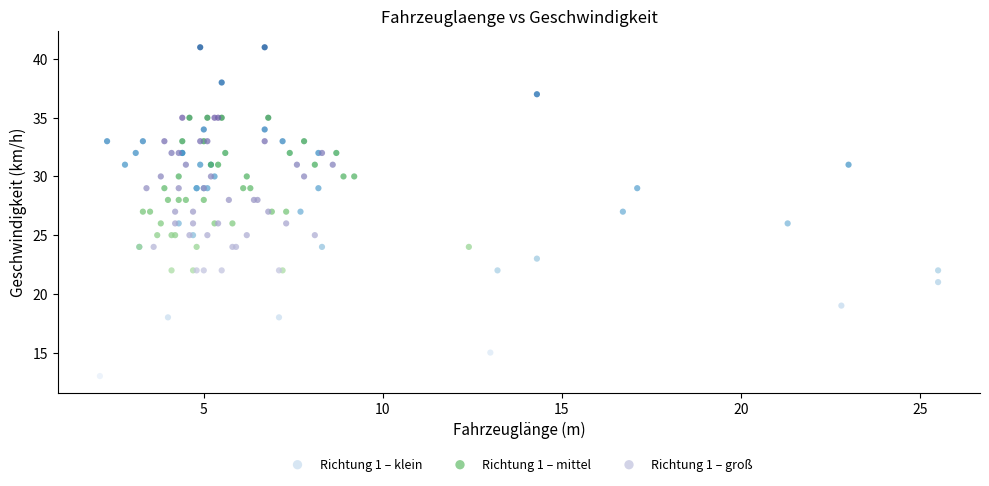

What are all the series names shown in the legend?

Richtung 1 – klein, Richtung 1 – mittel, Richtung 1 – groß